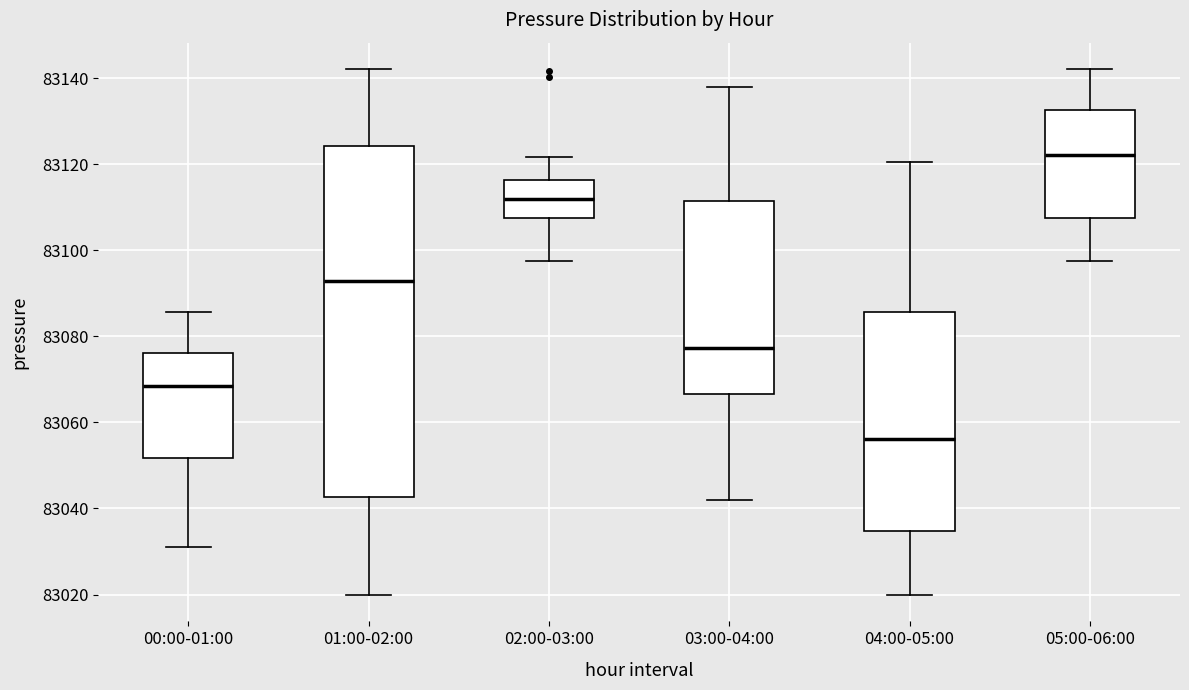

Reading left to right, read every box against the y-axis: the position of its median line, the range the box covers, and the ends of its whiskers. The values are not printed on the chart, so give them approximately, as read against the axis.

00:00-01:00: median 83068, box 83052 to 83076, whiskers 83032 to 83086
01:00-02:00: median 83092, box 83042 to 83124, whiskers 83020 to 83142
02:00-03:00: median 83112, box 83108 to 83116, whiskers 83098 to 83122
03:00-04:00: median 83078, box 83066 to 83112, whiskers 83042 to 83138
04:00-05:00: median 83056, box 83034 to 83086, whiskers 83020 to 83120
05:00-06:00: median 83122, box 83108 to 83132, whiskers 83098 to 83142